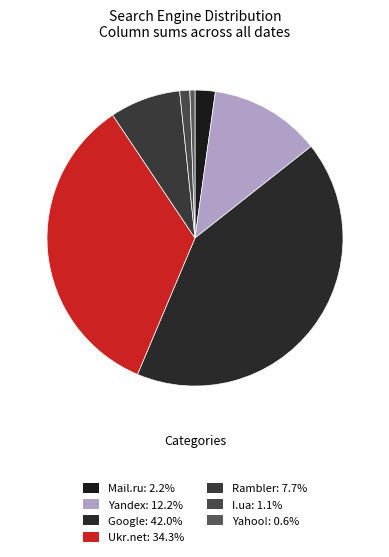

Do Google and Yahoo! together represent more than half of the pie?

No